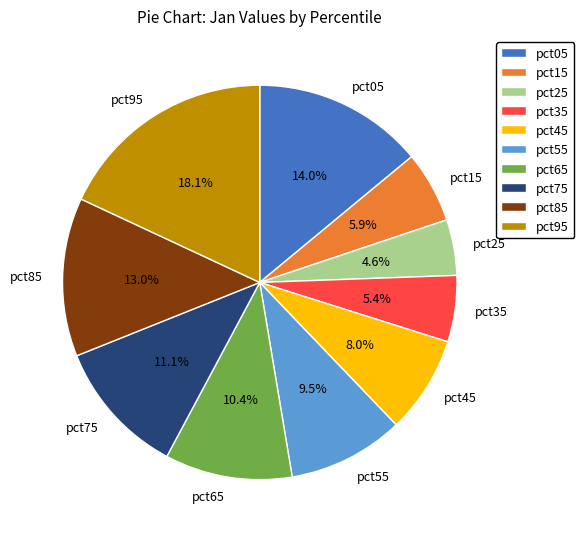

What is the smallest slice in the pie chart?

pct25